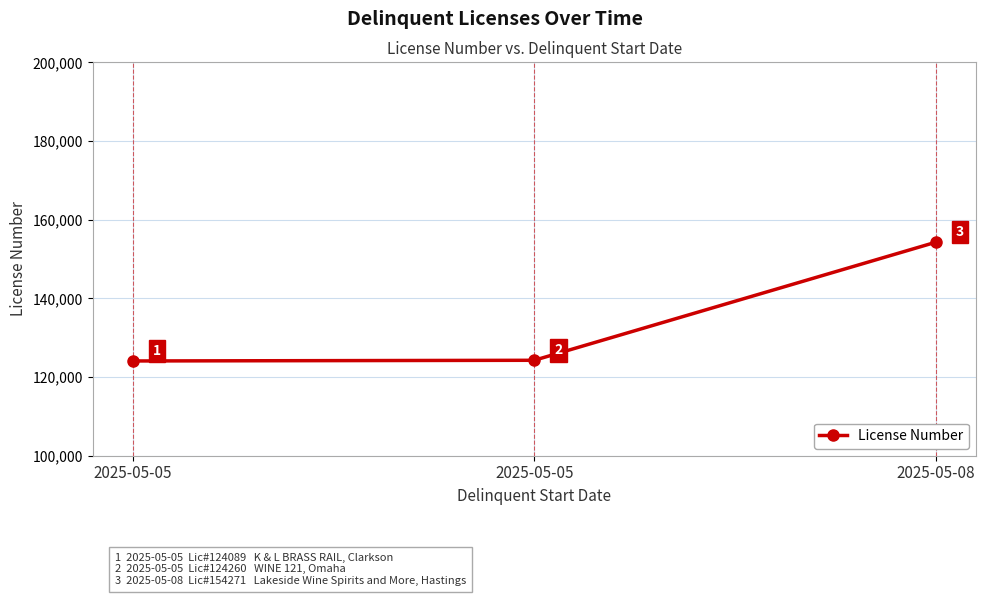

How many lines are shown in the chart?

1